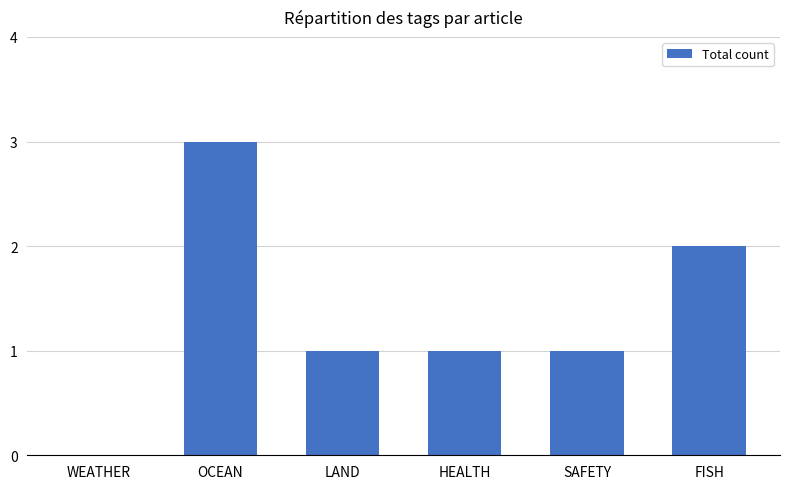

Which has a higher value, WEATHER or HEALTH?

HEALTH